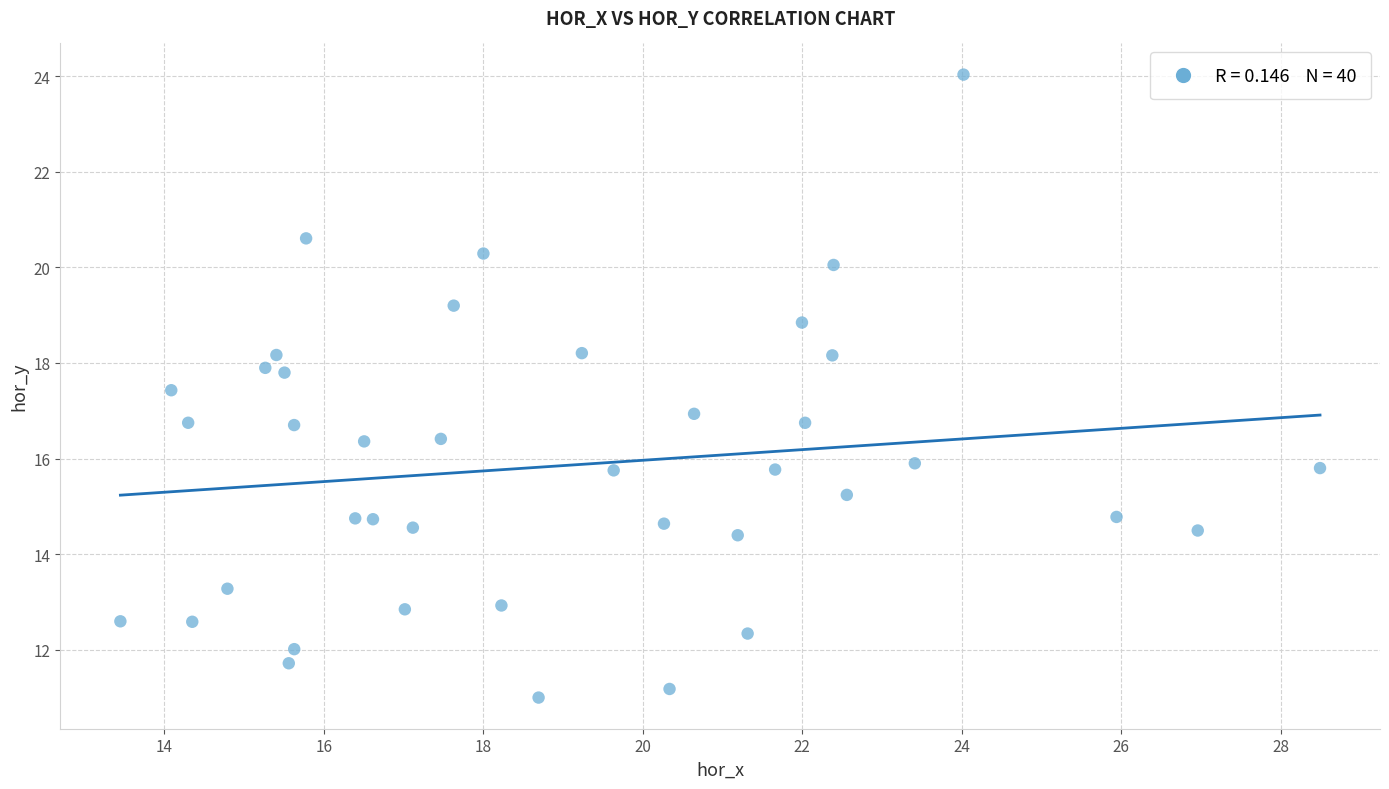

What is the range of Y values (max minus min)?

13.0